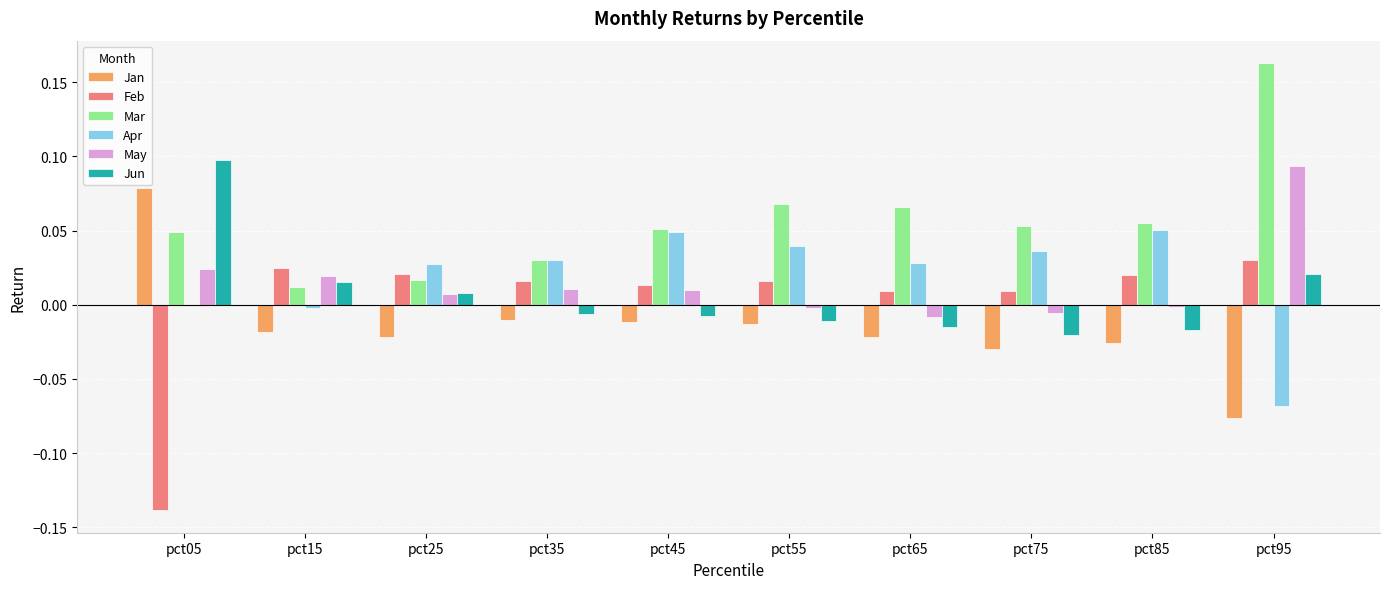

Count the number of categories in the chart.

10